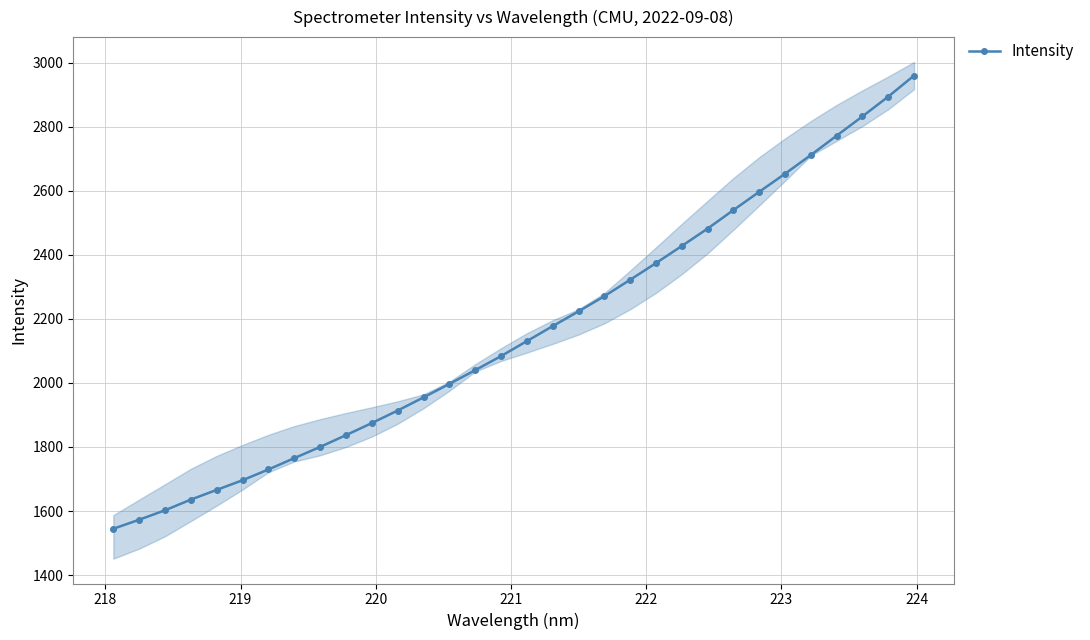

How many categories are shown in the chart?

32